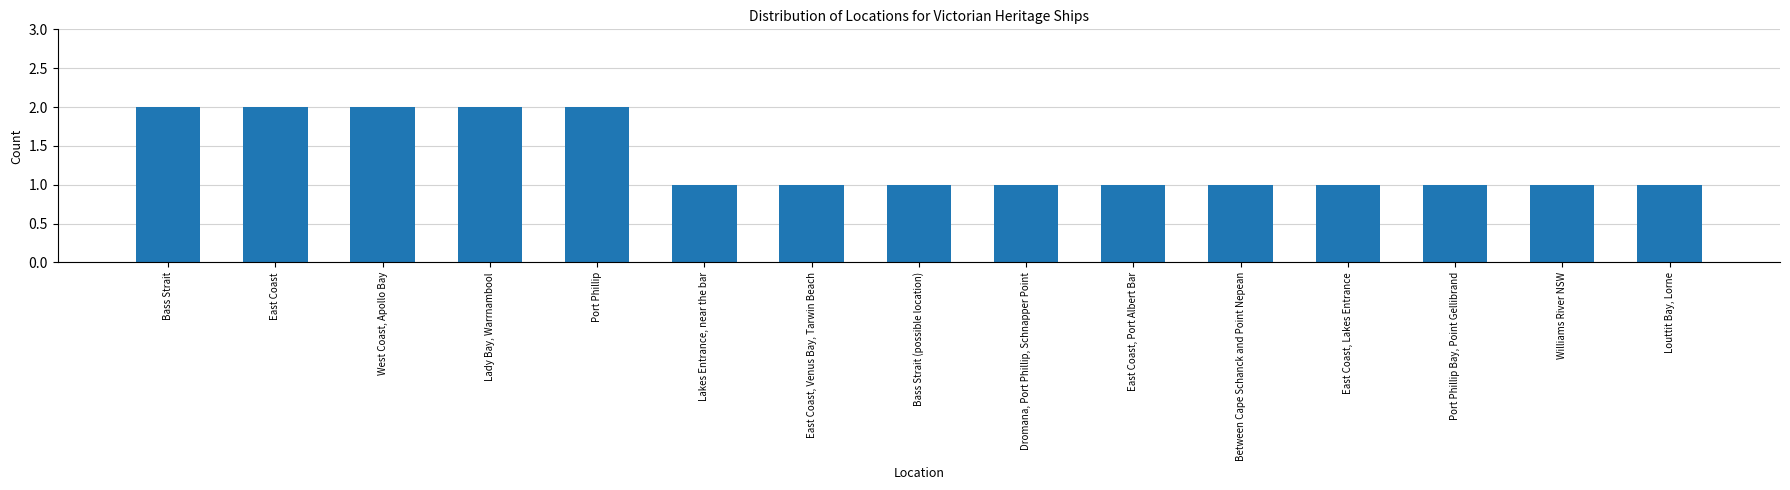

Approximately how many times larger is the value at West Coast, Apollo Bay compared to Port Phillip?

1.0